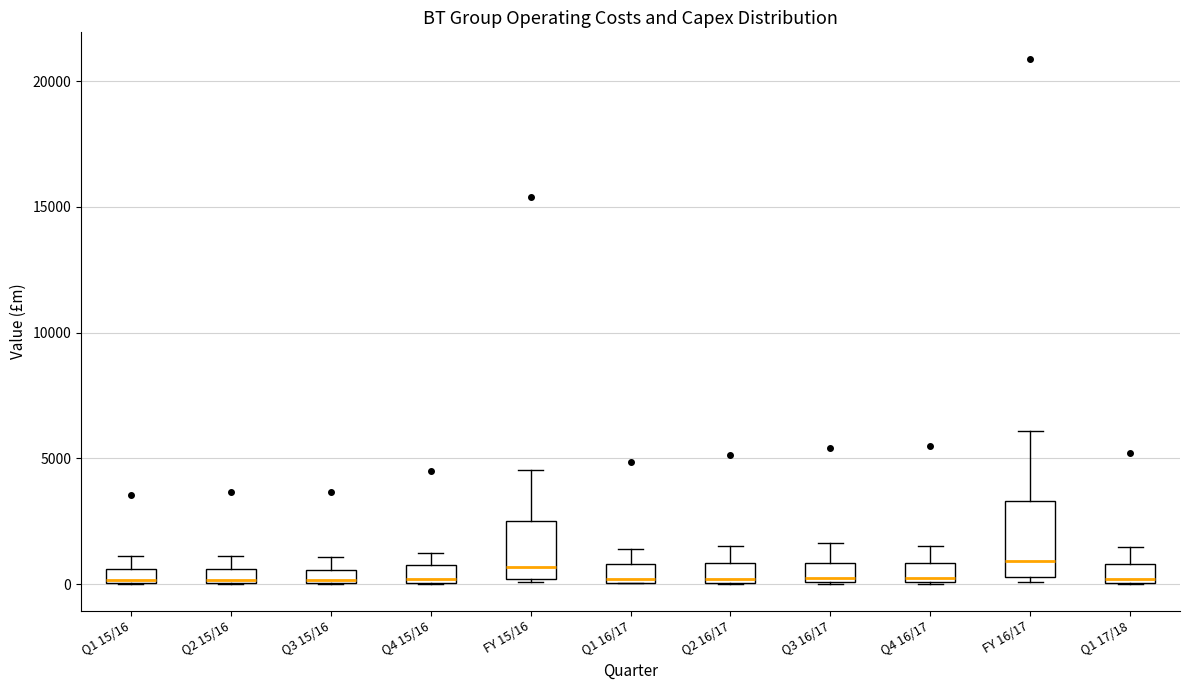

Where does the upper whisker of the box for Q1 16/17 end on the y-axis? The values are not printed on the chart, so give them approximately, as read against the axis.

1500